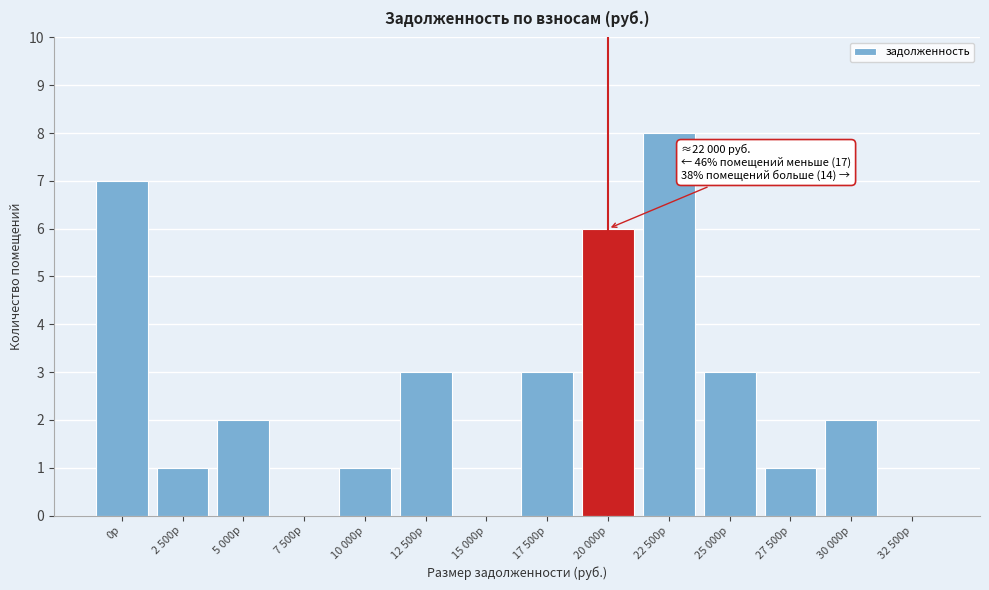

Reading left to right, extract all data points from this chart.

0р=7	2 500р=1	5 000р=2	7 500р=0	10 000р=1	12 500р=3	15 000р=0	17 500р=3	20 000р=6	22 500р=8	25 000р=3	27 500р=1	30 000р=2	32 500р=0